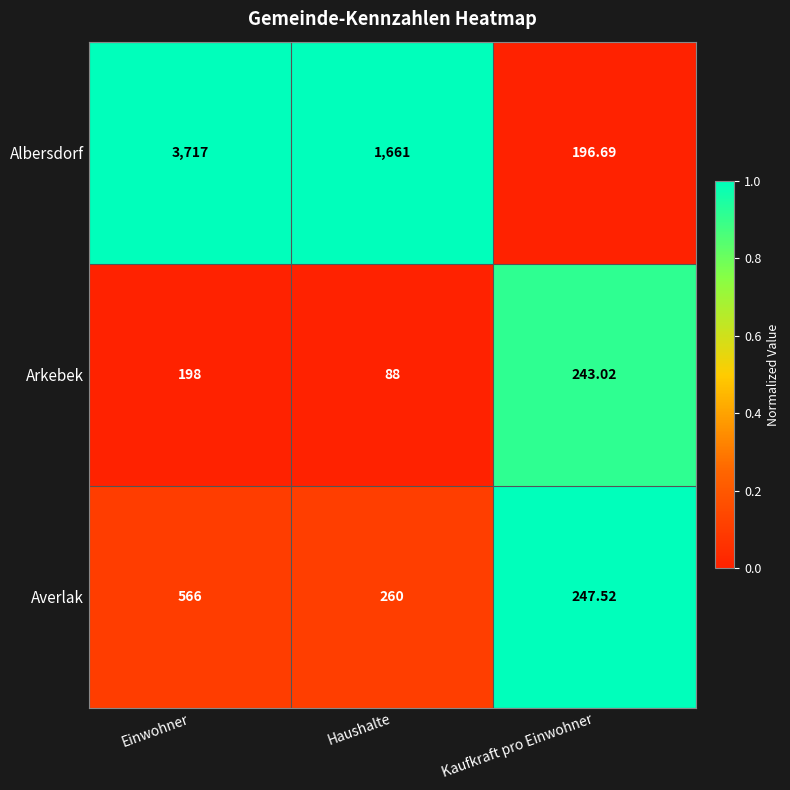

At which label does Arkebek reach its peak?

Kaufkraft pro Einwohner